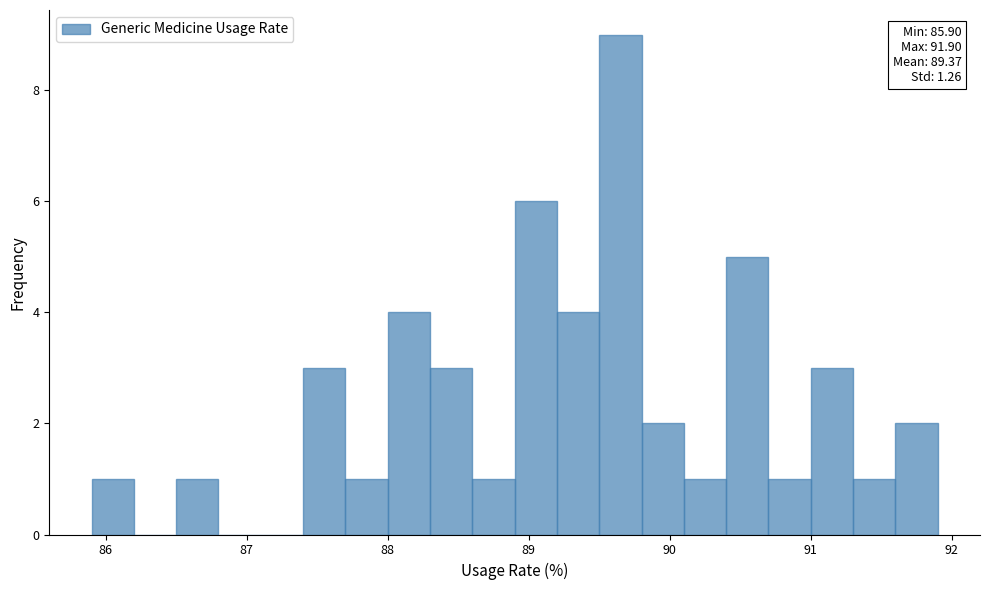

Around what value on the x-axis is the tallest bar? Give the approximate position of its centre, as read against the axis.

89.7